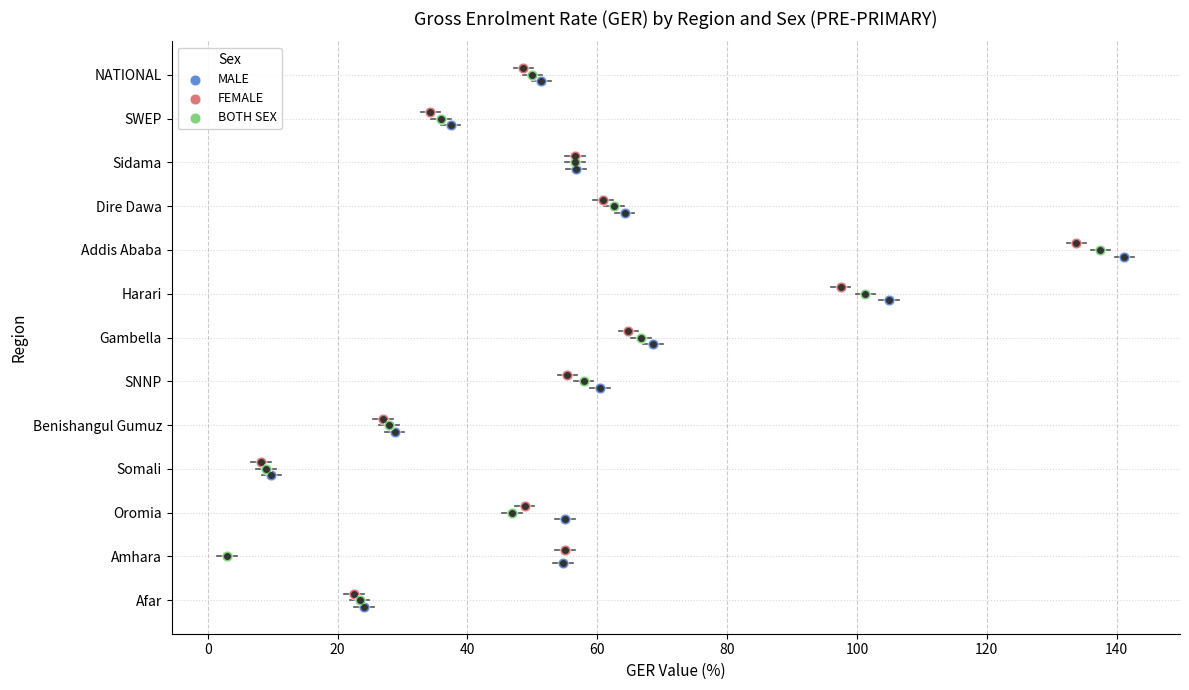

Which series contains the lowest Y value?

MALE